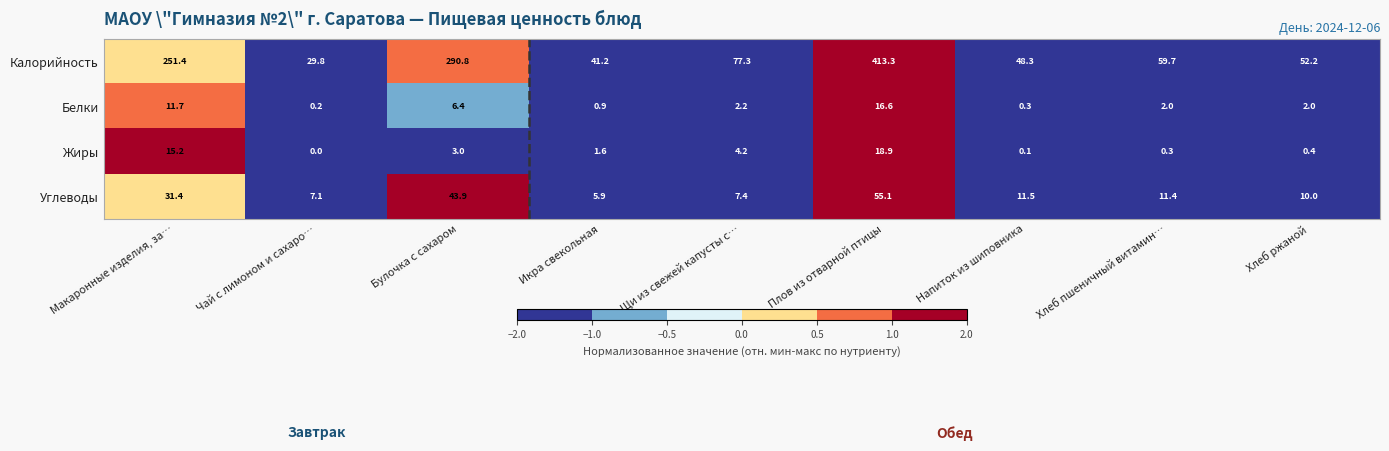

Between Чай с лимоном и сахаро… and Хлеб пшеничный витамин…, which series saw the biggest shift?

Калорийность